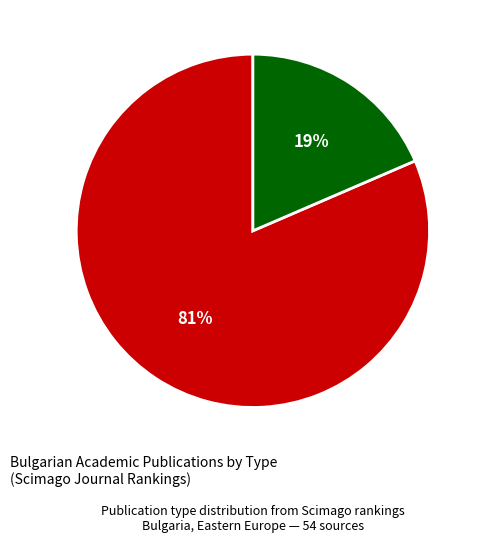

Which slice is the largest?

journal